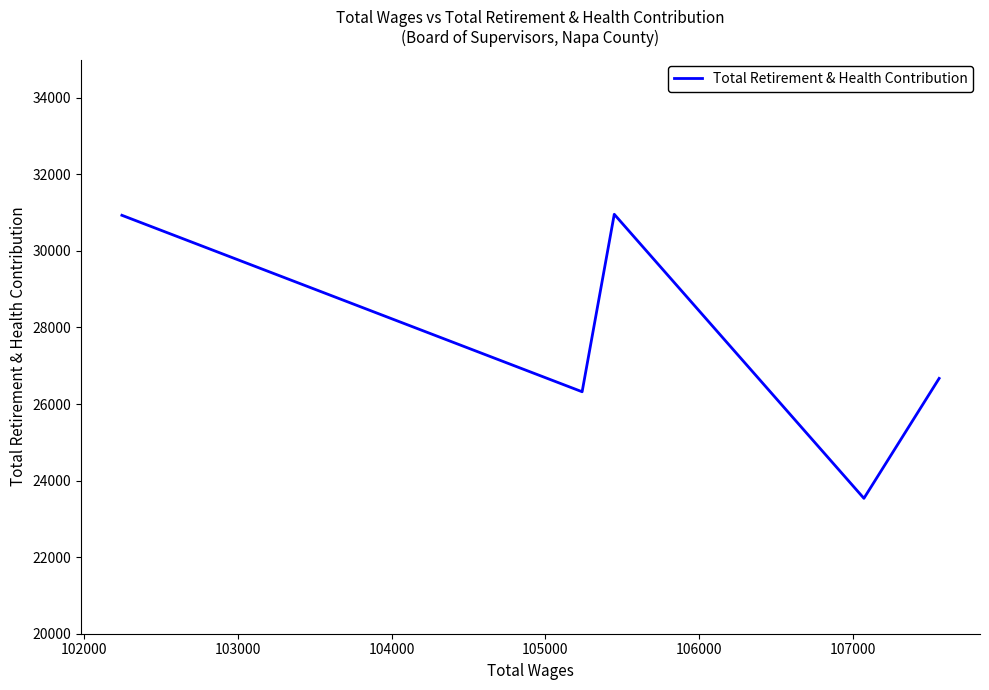

What is the average value?

27683